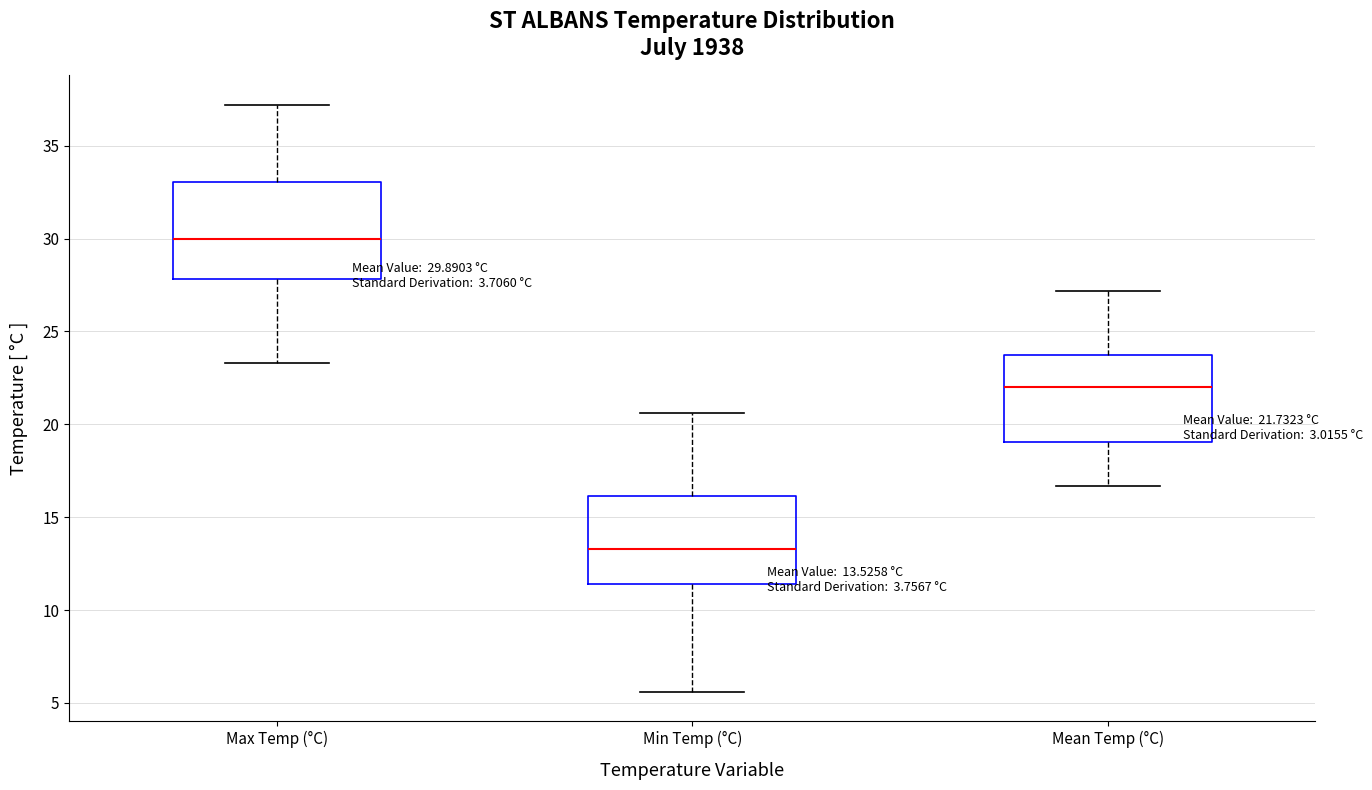

Which box's median line is the lowest?

Min Temp (°C)